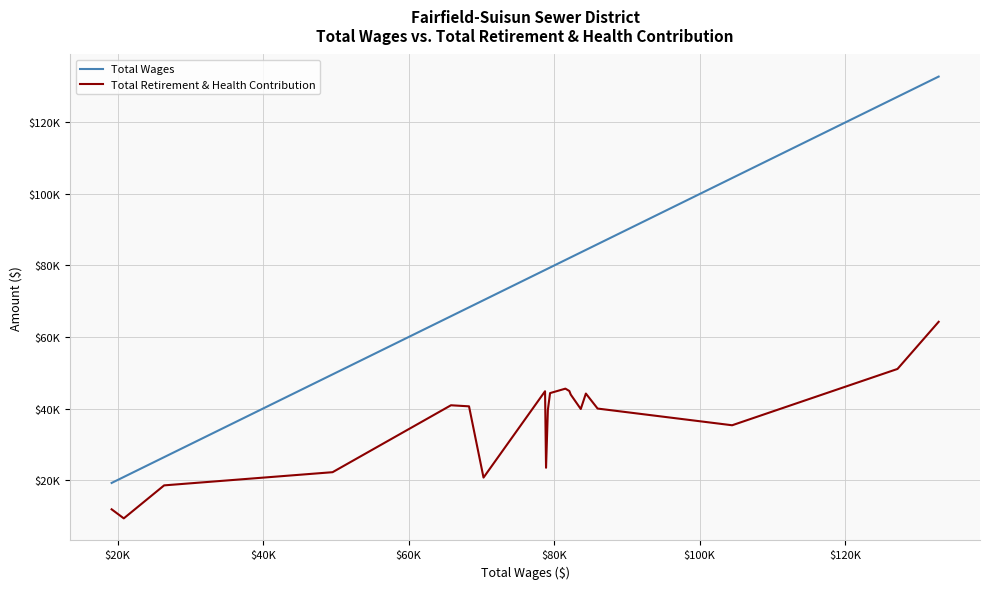

What are all the series names shown in the legend?

Total Wages, Total Retirement & Health Contribution